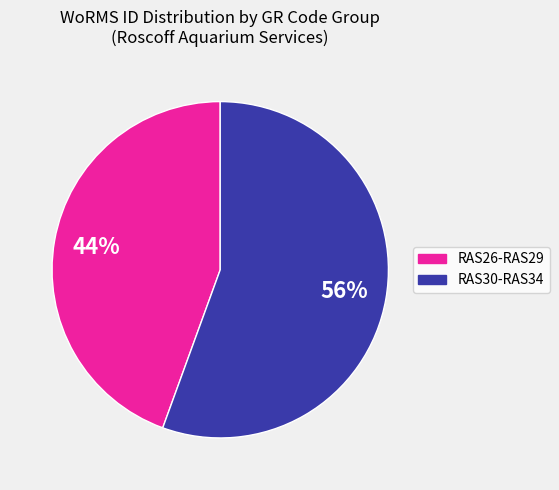

To the nearest percent, what is the average slice percentage?

50%